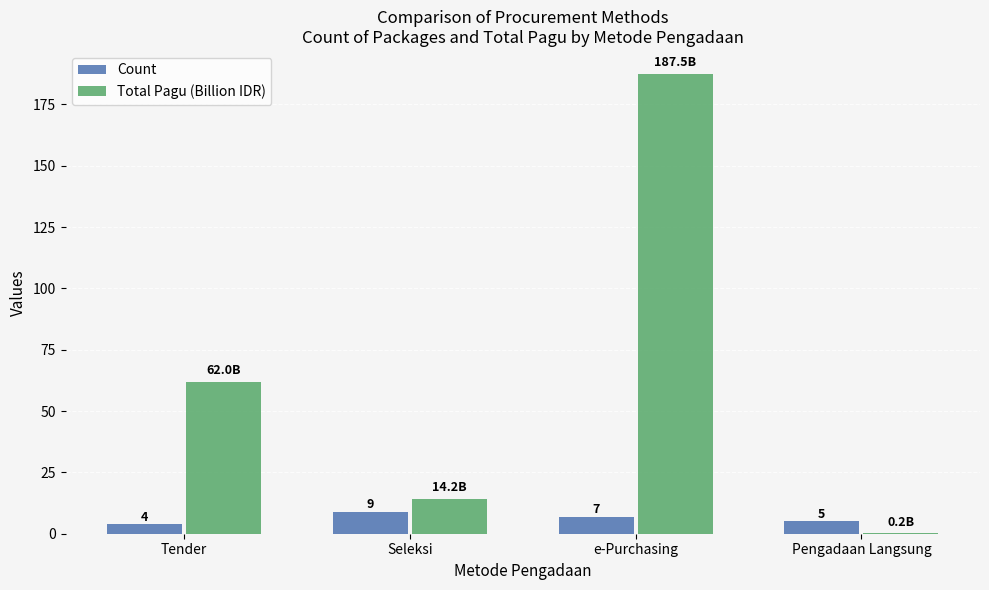

True or false: Total Pagu (Billion IDR) has a value of 333.2 at e-Purchasing.

False